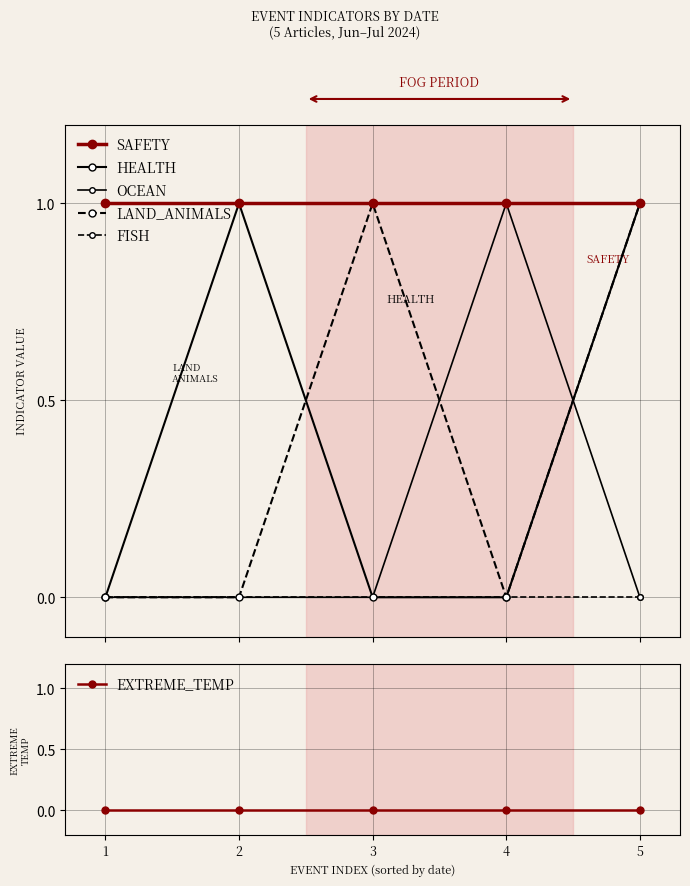

Between 4 and 2, which is larger?

4